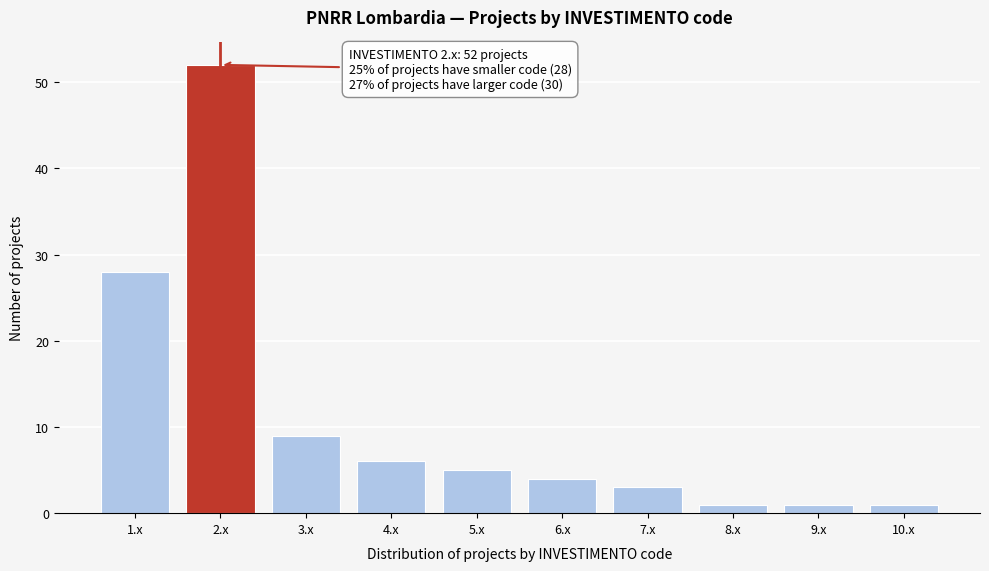

Reading left to right, list all the values displayed in this chart.

1.x=28	2.x=52	3.x=9	4.x=6	5.x=5	6.x=4	7.x=3	8.x=1	9.x=1	10.x=1